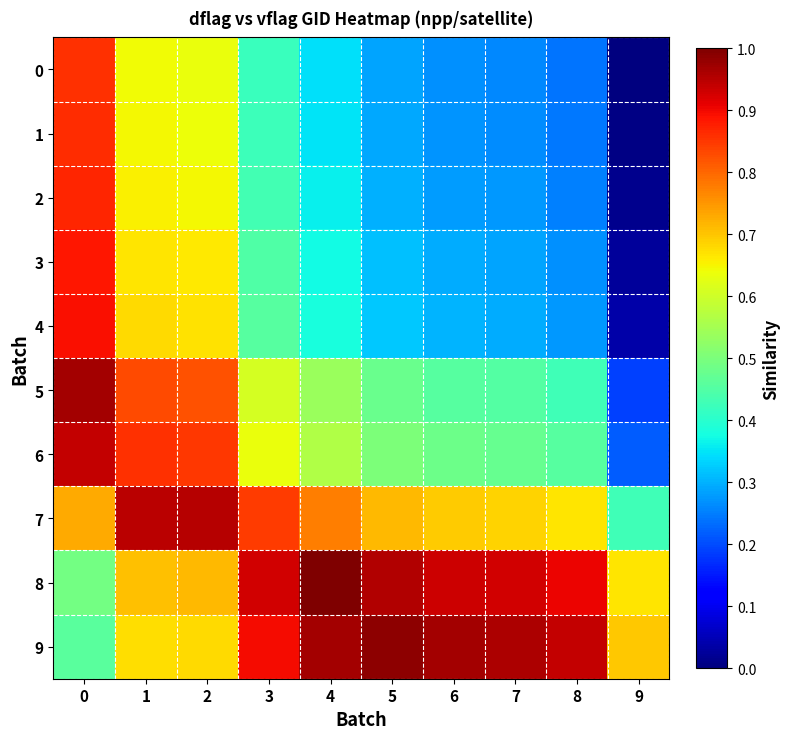

Reading right to left, transcribe all the data shown in this chart.

0: 9=0.0	8=0.2	7=0.3	6=0.3	5=0.3	4=0.3	3=0.4	2=0.6	1=0.6	0=0.9
1: 9=0.0	8=0.2	7=0.3	6=0.3	5=0.3	4=0.4	3=0.4	2=0.6	1=0.6	0=0.9
2: 9=0.0	8=0.3	7=0.3	6=0.3	5=0.3	4=0.4	3=0.4	2=0.6	1=0.7	0=0.9
3: 9=0.0	8=0.3	7=0.3	6=0.3	5=0.3	4=0.4	3=0.4	2=0.7	1=0.7	0=0.9
4: 9=0.0	8=0.3	7=0.3	6=0.3	5=0.3	4=0.4	3=0.5	2=0.7	1=0.7	0=0.9
5: 9=0.2	8=0.4	7=0.4	6=0.5	5=0.5	4=0.5	3=0.6	2=0.8	1=0.8	0=1.0
6: 9=0.2	8=0.5	7=0.5	6=0.5	5=0.5	4=0.6	3=0.6	2=0.9	1=0.9	0=0.9
7: 9=0.4	8=0.7	7=0.7	6=0.7	5=0.7	4=0.8	3=0.8	2=1.0	1=0.9	0=0.7
8: 9=0.7	8=0.9	7=0.9	6=0.9	5=1.0	4=1.0	3=0.9	2=0.7	1=0.7	0=0.5
9: 9=0.7	8=0.9	7=1.0	6=1.0	5=1.0	4=1.0	3=0.9	2=0.7	1=0.7	0=0.5